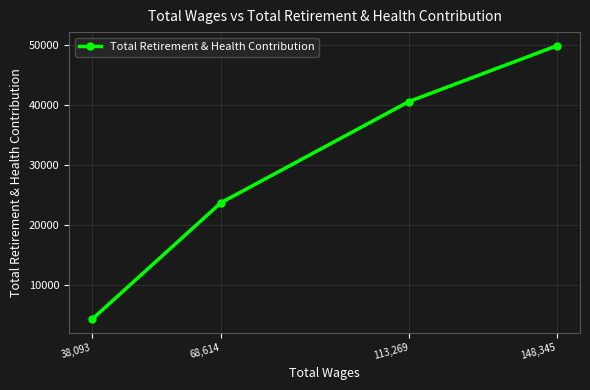

What is the difference between the second highest and second lowest values?

16880